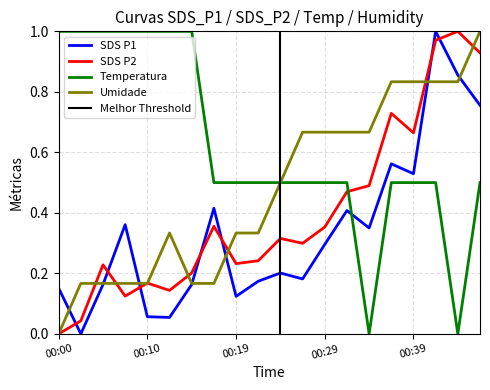

How many lines are shown in the chart?

4